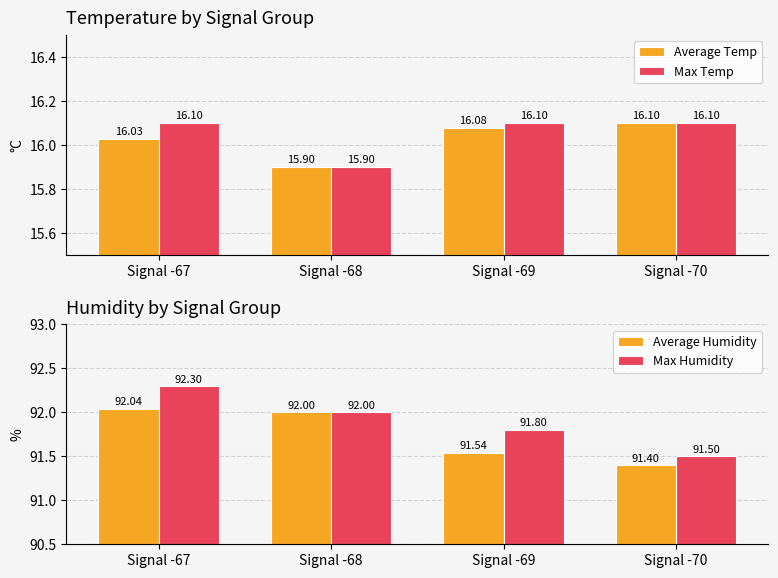

Which label corresponds to the largest value in the chart?

Signal -67